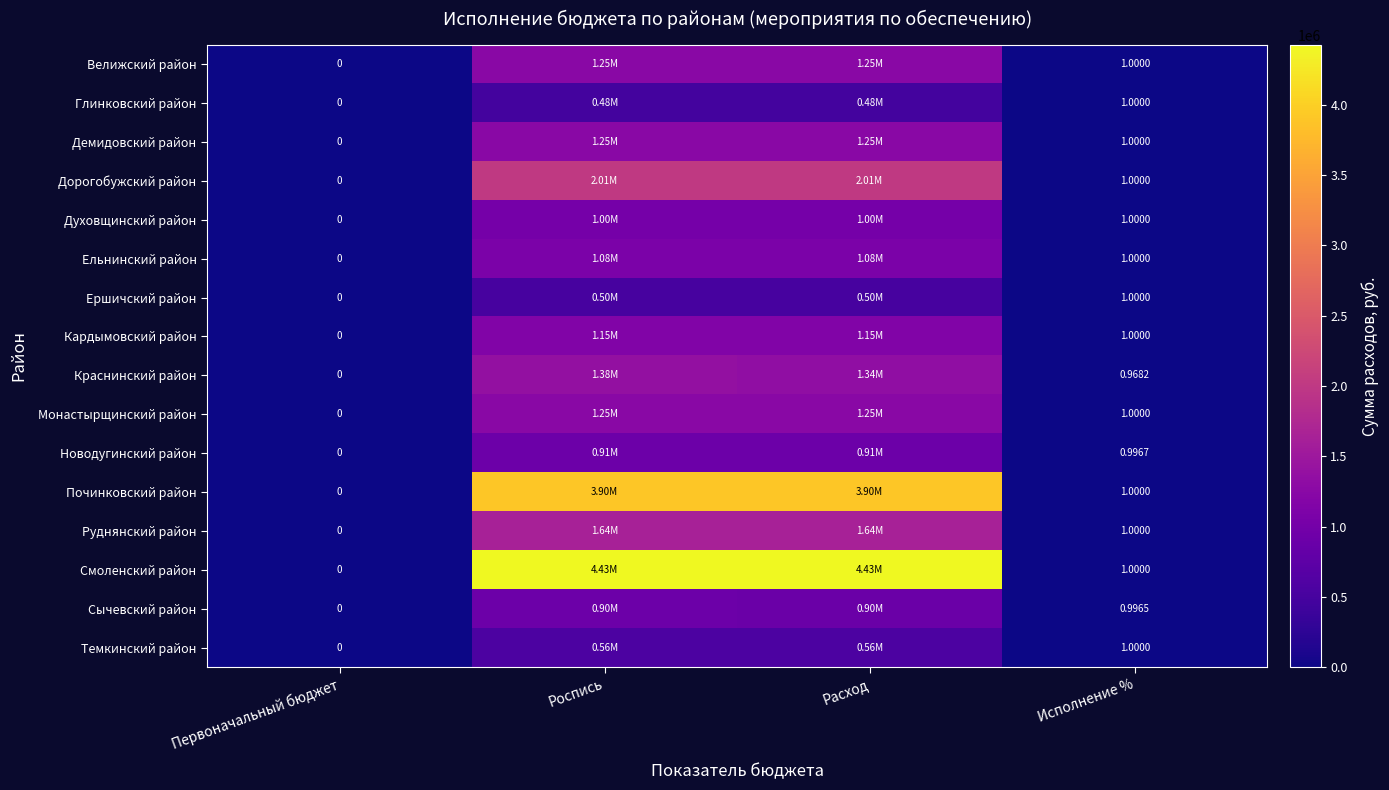

Which label corresponds to the largest value in the chart?

Роспись